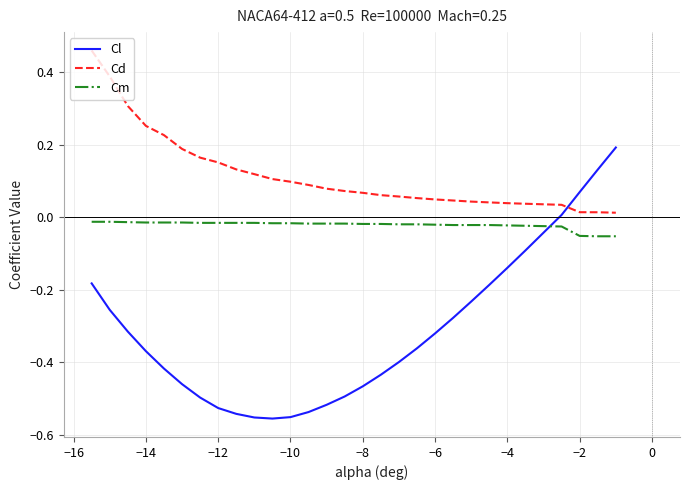

List the series in order of their peak value, lowest first.

Cm, Cl, Cd